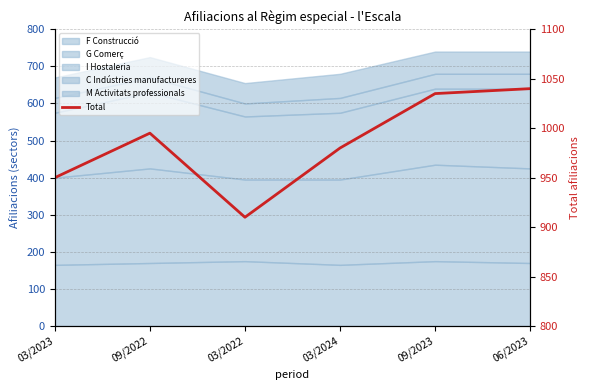

Reading right to left, list all the values displayed in this chart.

1040	1035	980	910	995	950